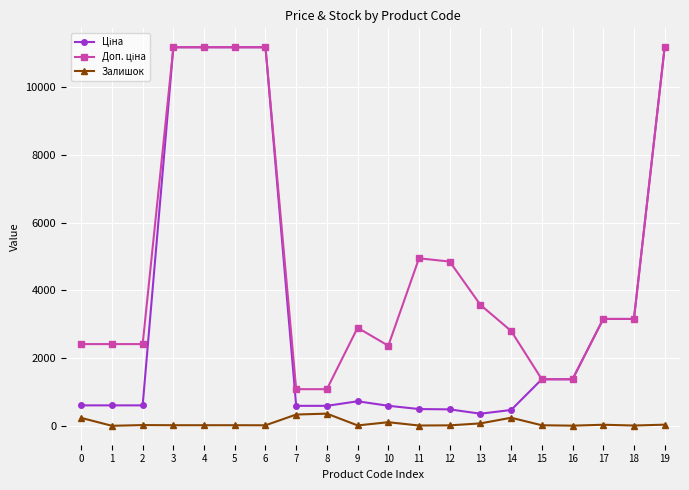

What is the maximum value for Залишок?

359.0